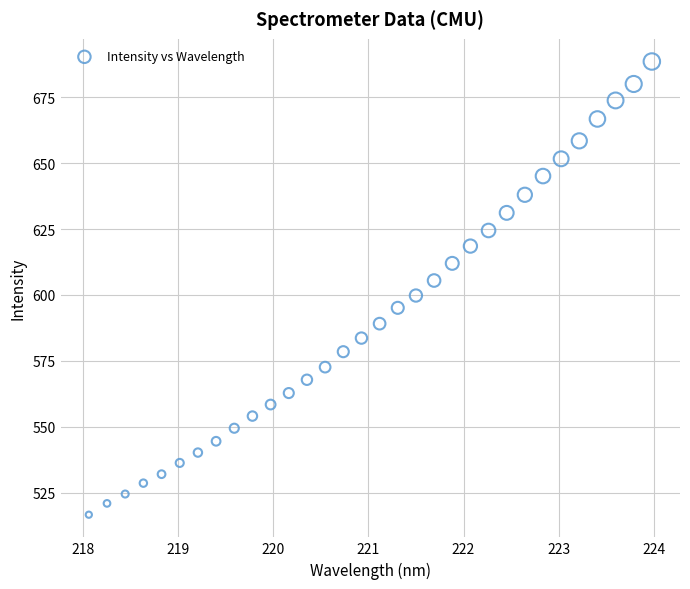

What is the range of X values (max minus min)?

5.9